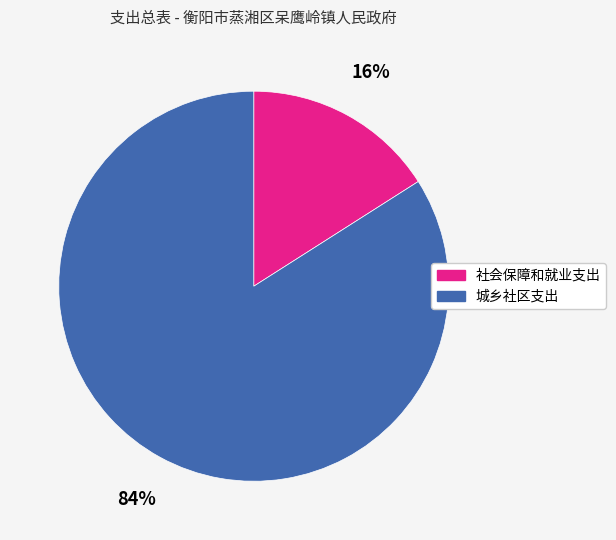

Rank the categories by value from highest to lowest.

城乡社区支出, 社会保障和就业支出